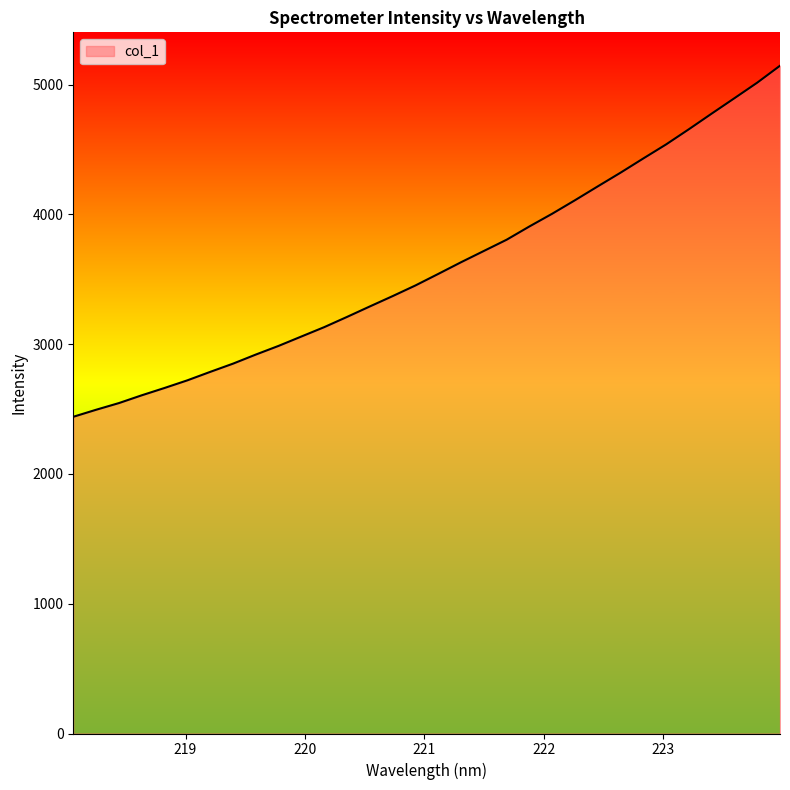

What is the smallest value displayed?

2440.5